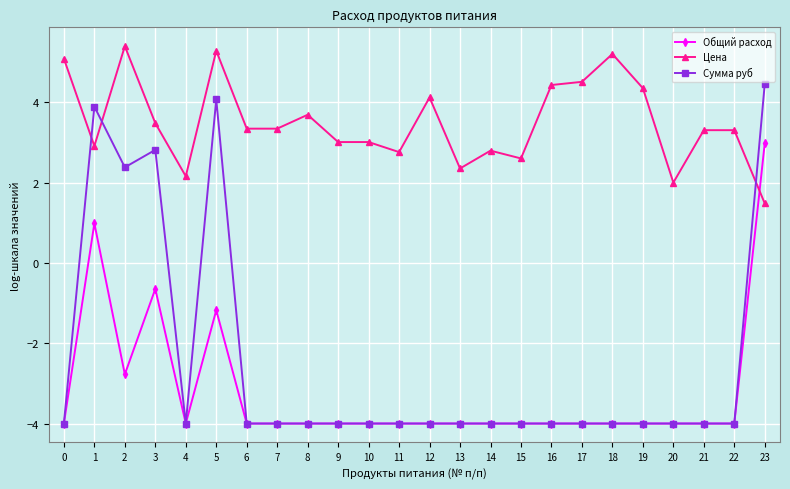

Between 3 and 5, which series saw the biggest shift?

Цена